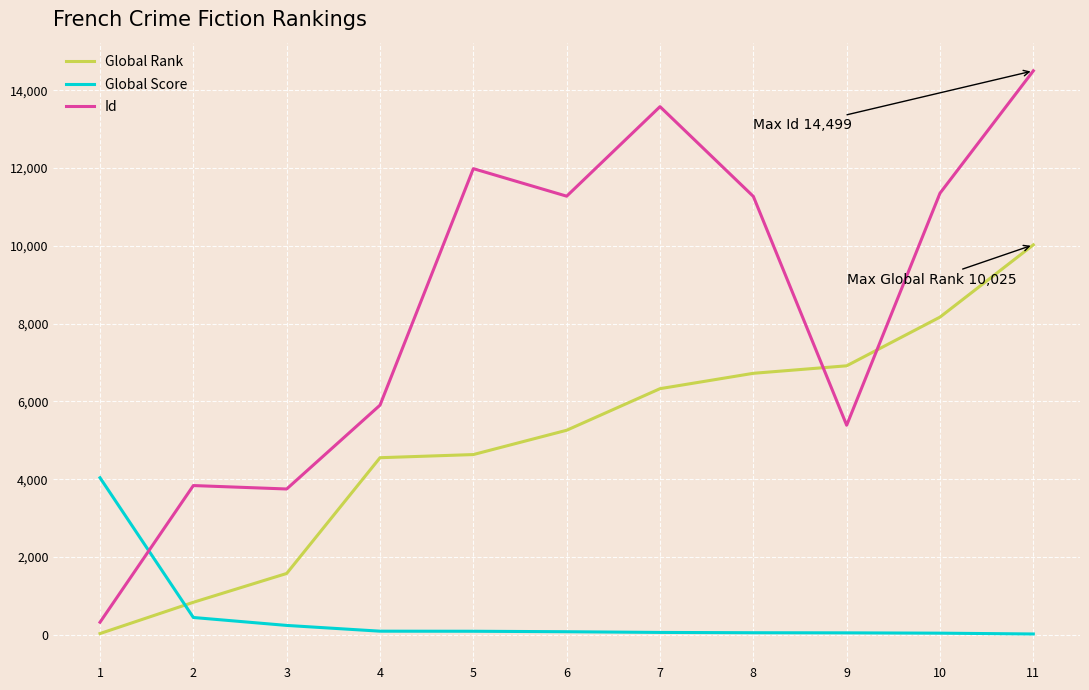

What is the greatest value displayed?

14499